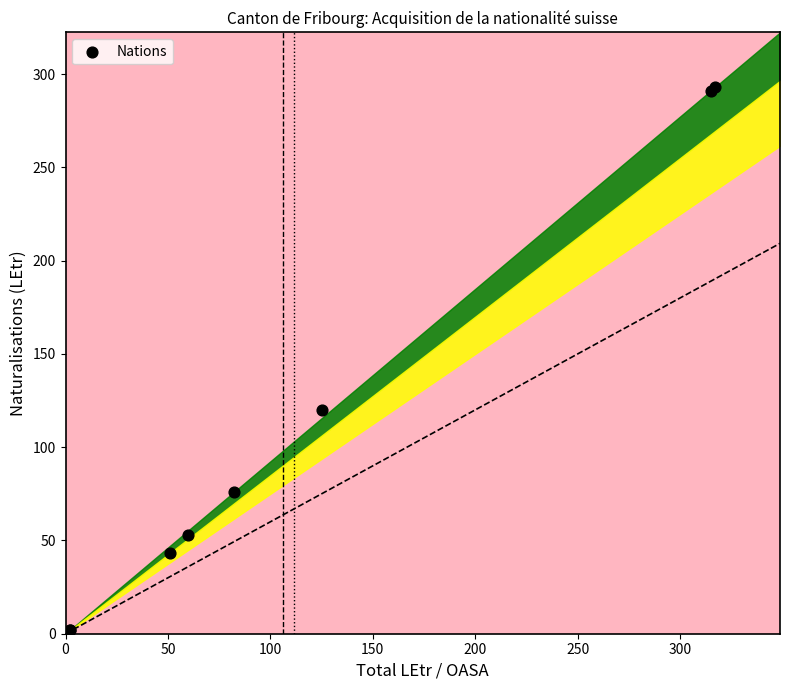

What Y value in the scatter plot is closest to 147?

120